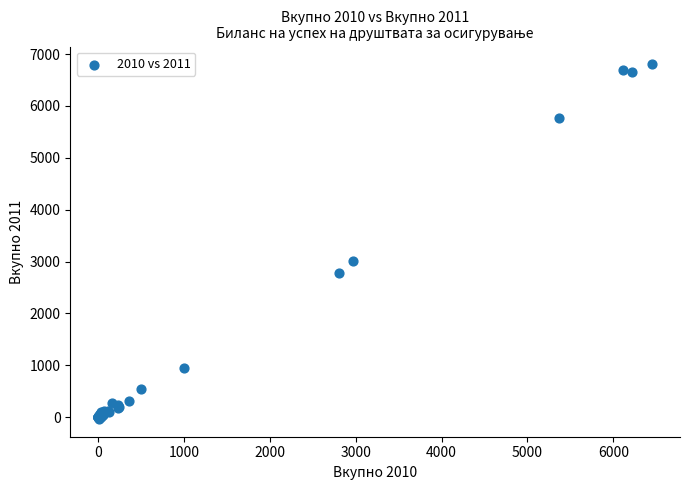

What Y value in the scatter plot is closest to 3382?

3006.2